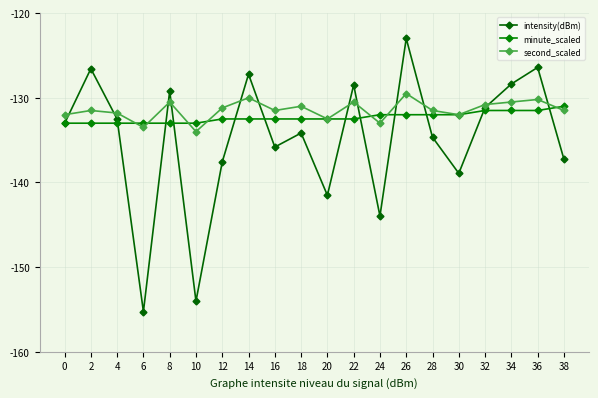

After their last crossing, which series has the higher values: intensity(dBm) or second_scaled?

second_scaled